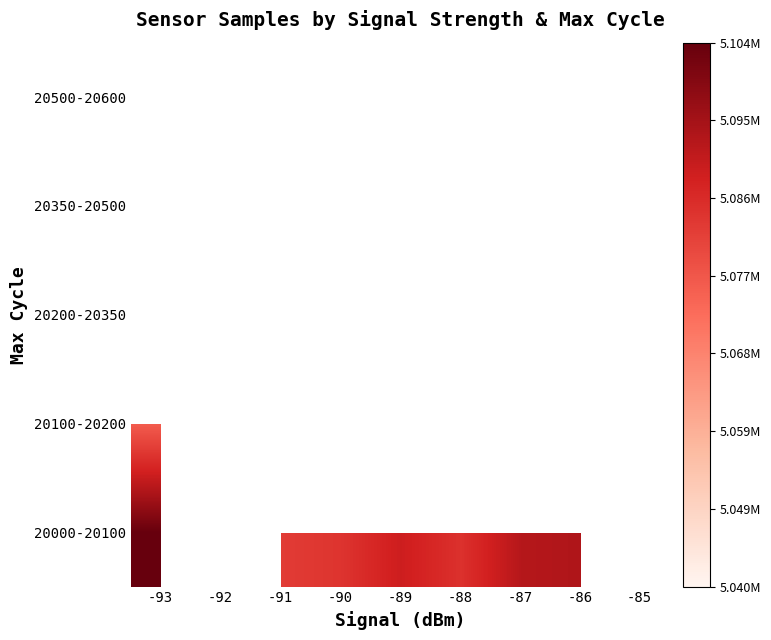

Between -86 and -91, which is larger?

-86